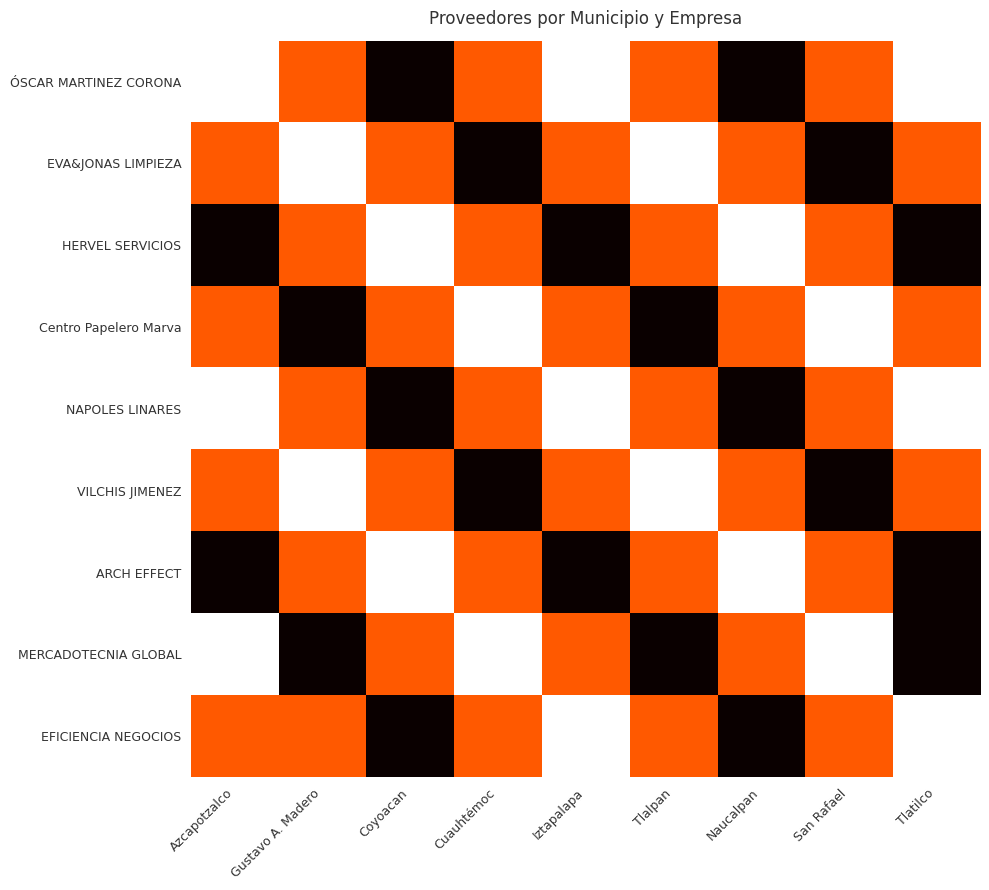

Reading left to right, list all the values displayed in this chart.

ÓSCAR MARTINEZ CORONA: Azcapotzalco=1	Gustavo A. Madero=2	Coyoacan=3	Cuauhtémoc=2	Iztapalapa=1	Tlalpan=2	Naucalpan=3	San Rafael=2	Tlatilco=1
EVA&JONAS LIMPIEZA: Azcapotzalco=2	Gustavo A. Madero=1	Coyoacan=2	Cuauhtémoc=3	Iztapalapa=2	Tlalpan=1	Naucalpan=2	San Rafael=3	Tlatilco=2
HERVEL SERVICIOS: Azcapotzalco=3	Gustavo A. Madero=2	Coyoacan=1	Cuauhtémoc=2	Iztapalapa=3	Tlalpan=2	Naucalpan=1	San Rafael=2	Tlatilco=3
Centro Papelero Marva: Azcapotzalco=2	Gustavo A. Madero=3	Coyoacan=2	Cuauhtémoc=1	Iztapalapa=2	Tlalpan=3	Naucalpan=2	San Rafael=1	Tlatilco=2
NAPOLES LINARES: Azcapotzalco=1	Gustavo A. Madero=2	Coyoacan=3	Cuauhtémoc=2	Iztapalapa=1	Tlalpan=2	Naucalpan=3	San Rafael=2	Tlatilco=1
VILCHIS JIMENEZ: Azcapotzalco=2	Gustavo A. Madero=1	Coyoacan=2	Cuauhtémoc=3	Iztapalapa=2	Tlalpan=1	Naucalpan=2	San Rafael=3	Tlatilco=2
ARCH EFFECT: Azcapotzalco=3	Gustavo A. Madero=2	Coyoacan=1	Cuauhtémoc=2	Iztapalapa=3	Tlalpan=2	Naucalpan=1	San Rafael=2	Tlatilco=3
MERCADOTECNIA GLOBAL: Azcapotzalco=1	Gustavo A. Madero=3	Coyoacan=2	Cuauhtémoc=1	Iztapalapa=2	Tlalpan=3	Naucalpan=2	San Rafael=1	Tlatilco=3
EFICIENCIA NEGOCIOS: Azcapotzalco=2	Gustavo A. Madero=2	Coyoacan=3	Cuauhtémoc=2	Iztapalapa=1	Tlalpan=2	Naucalpan=3	San Rafael=2	Tlatilco=1